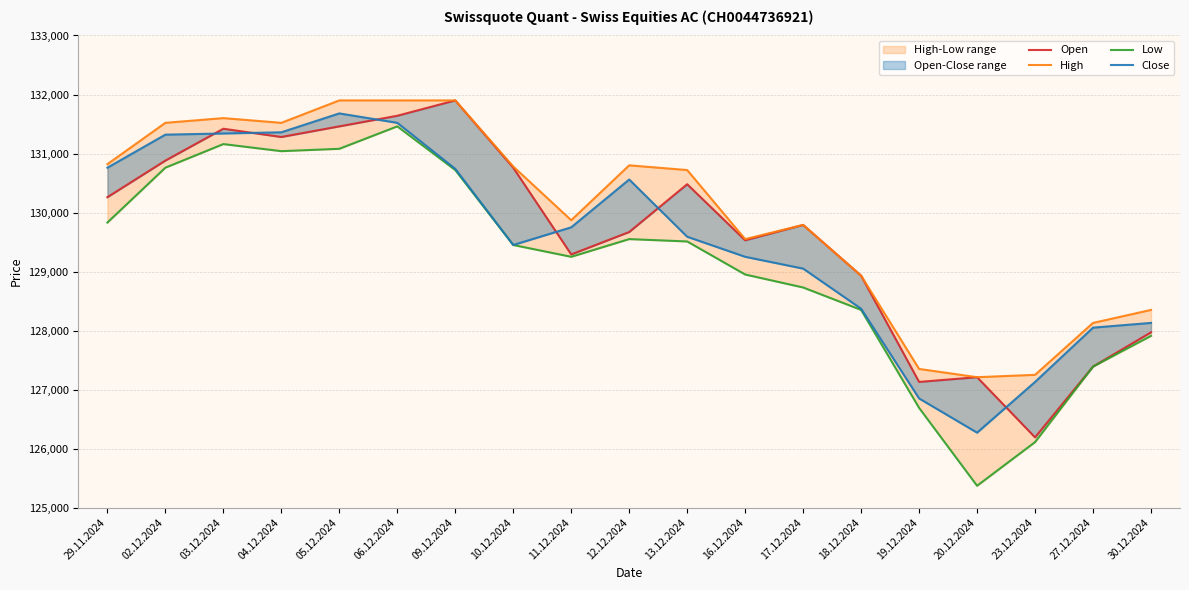

What value does the High series have at 23.12.2024?

127250